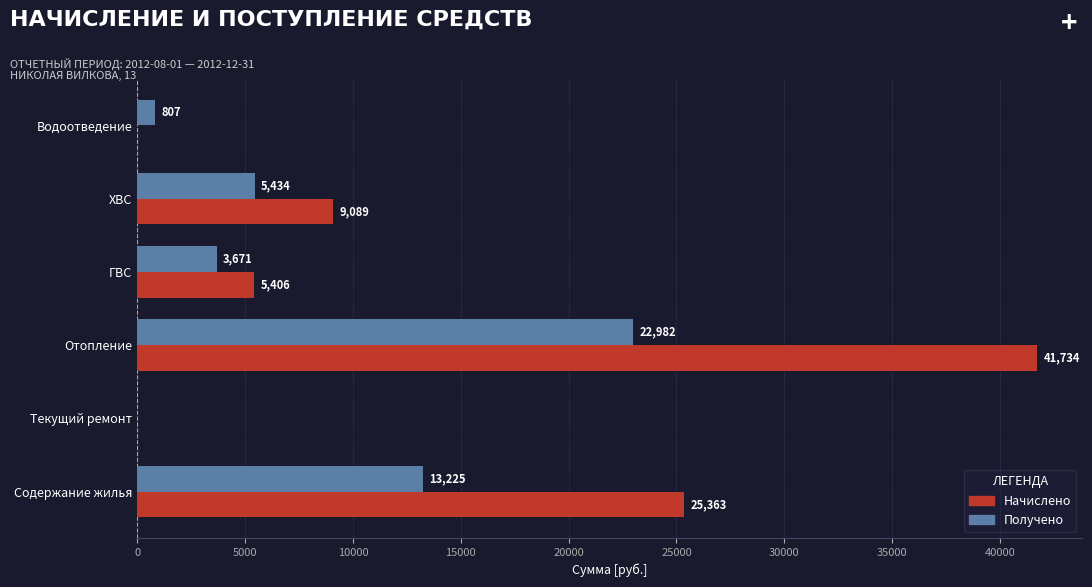

True or false: Получено has a value of 22981.9 at Отопление.

True